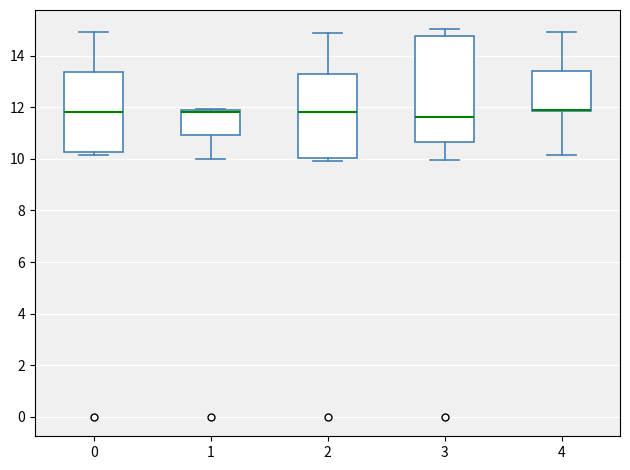

Where does the lower whisker of the box at x = 1 end on the y-axis? The values are not printed on the chart, so give them approximately, as read against the axis.

10.0